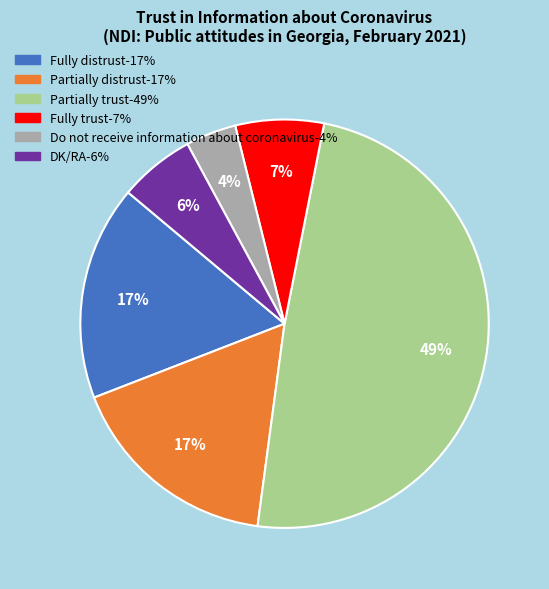

What percentage is the Partially trust slice, to the nearest percent?

49%